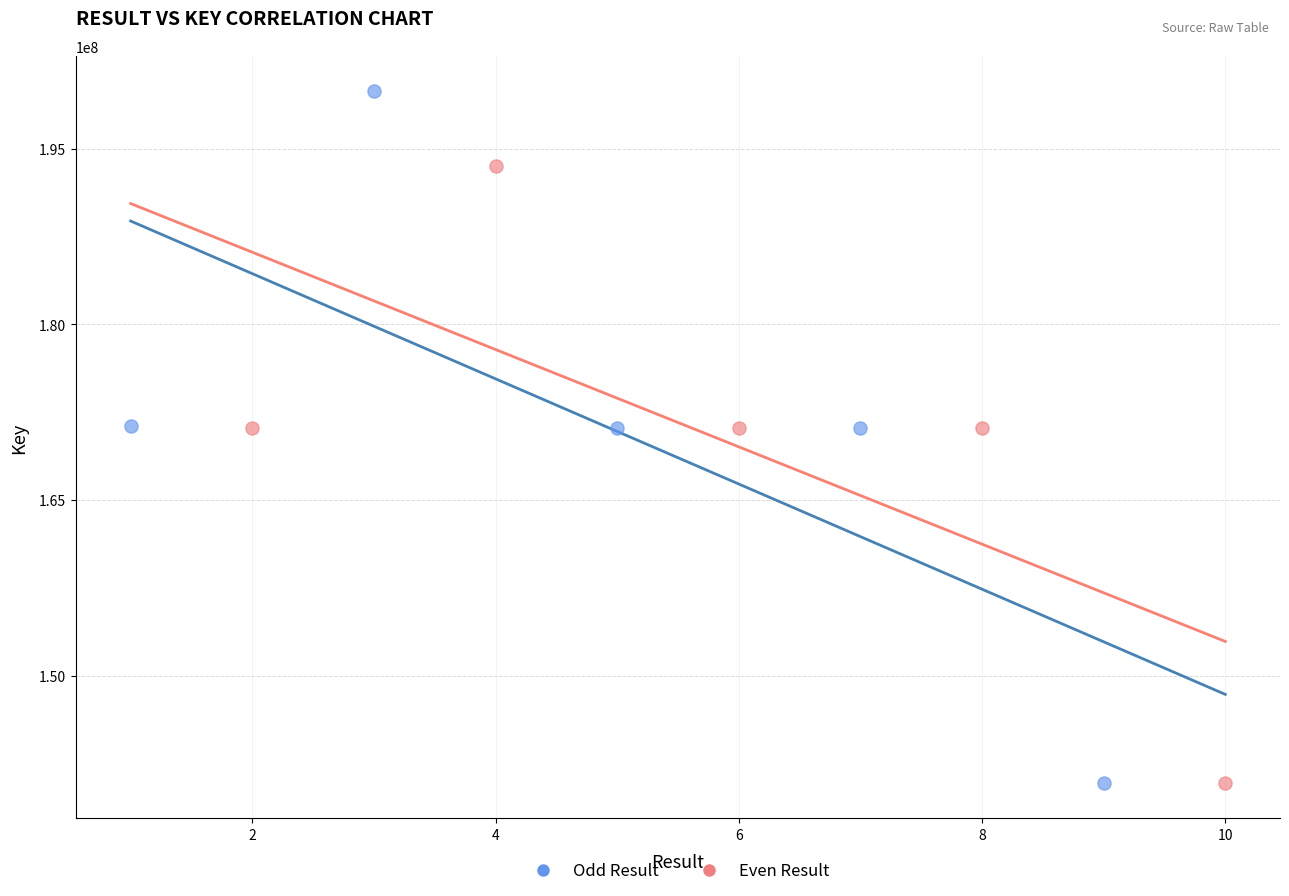

What are all the series names shown in the legend?

Odd Result, Even Result